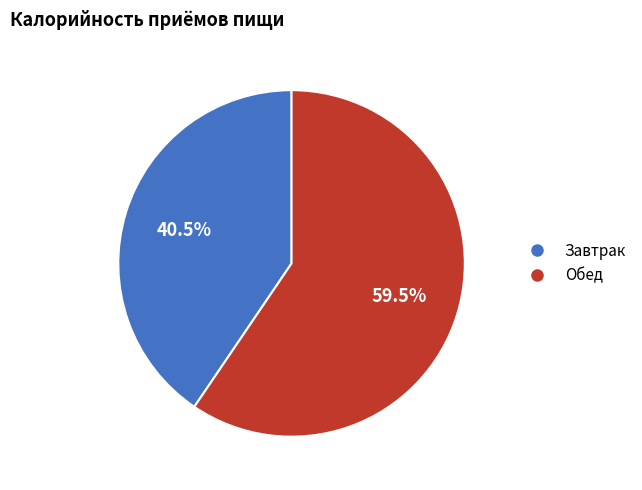

Combined, what portion of the pie is Обед and Завтрак?

100.0%